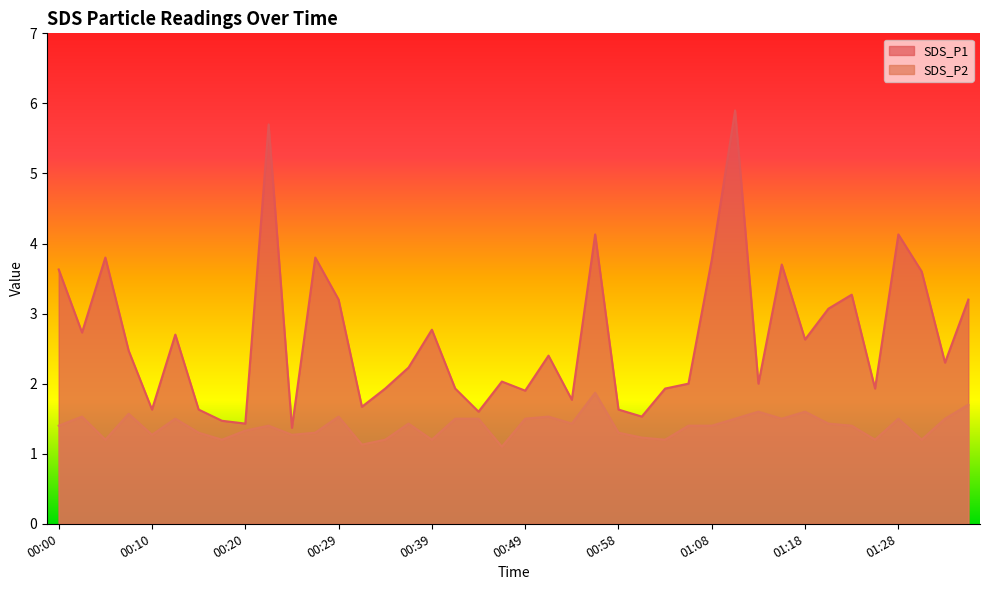

True or false: SDS_P2 has a value of 0.8 at 01:33.

False